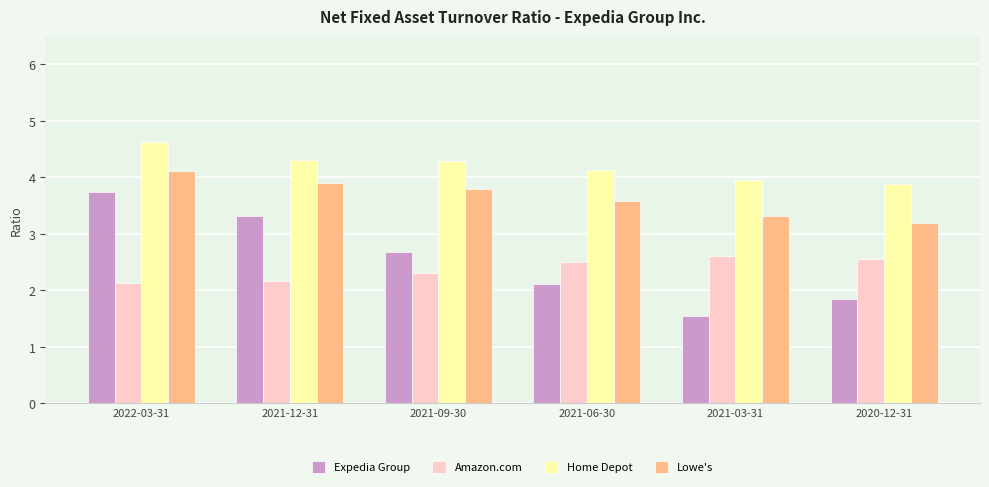

What is the spread (max minus min) of values at 2021-06-30?

2.0